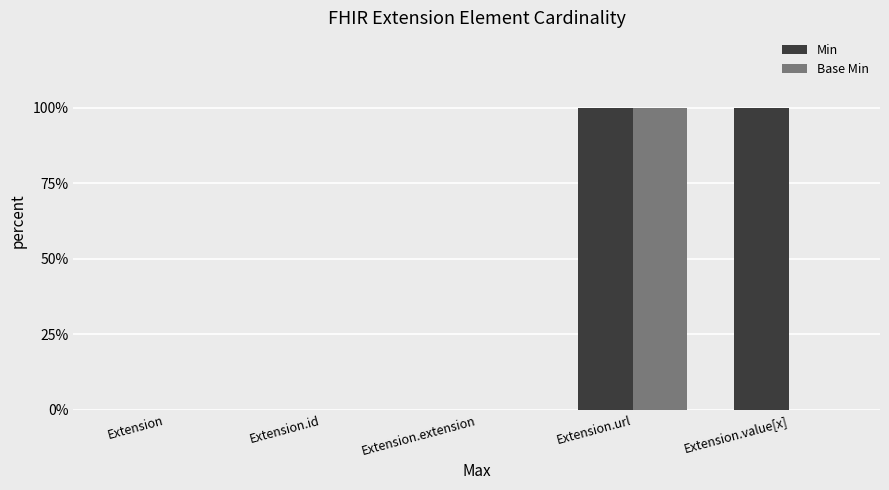

Are the bars horizontal?

No